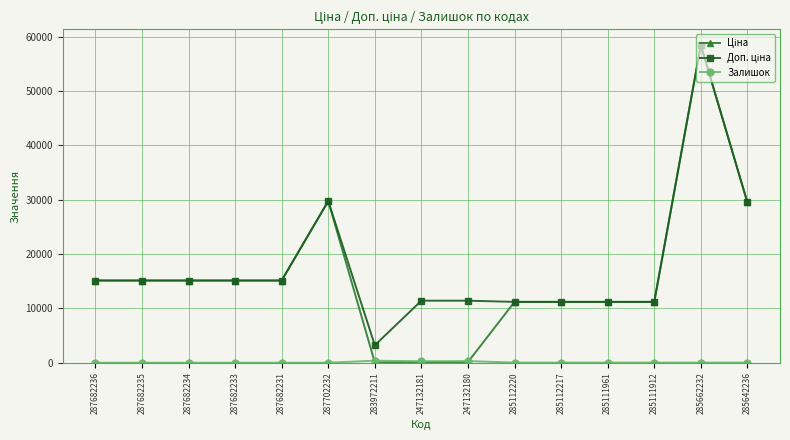

At which category does the chart reach its peak across all series?

285662232